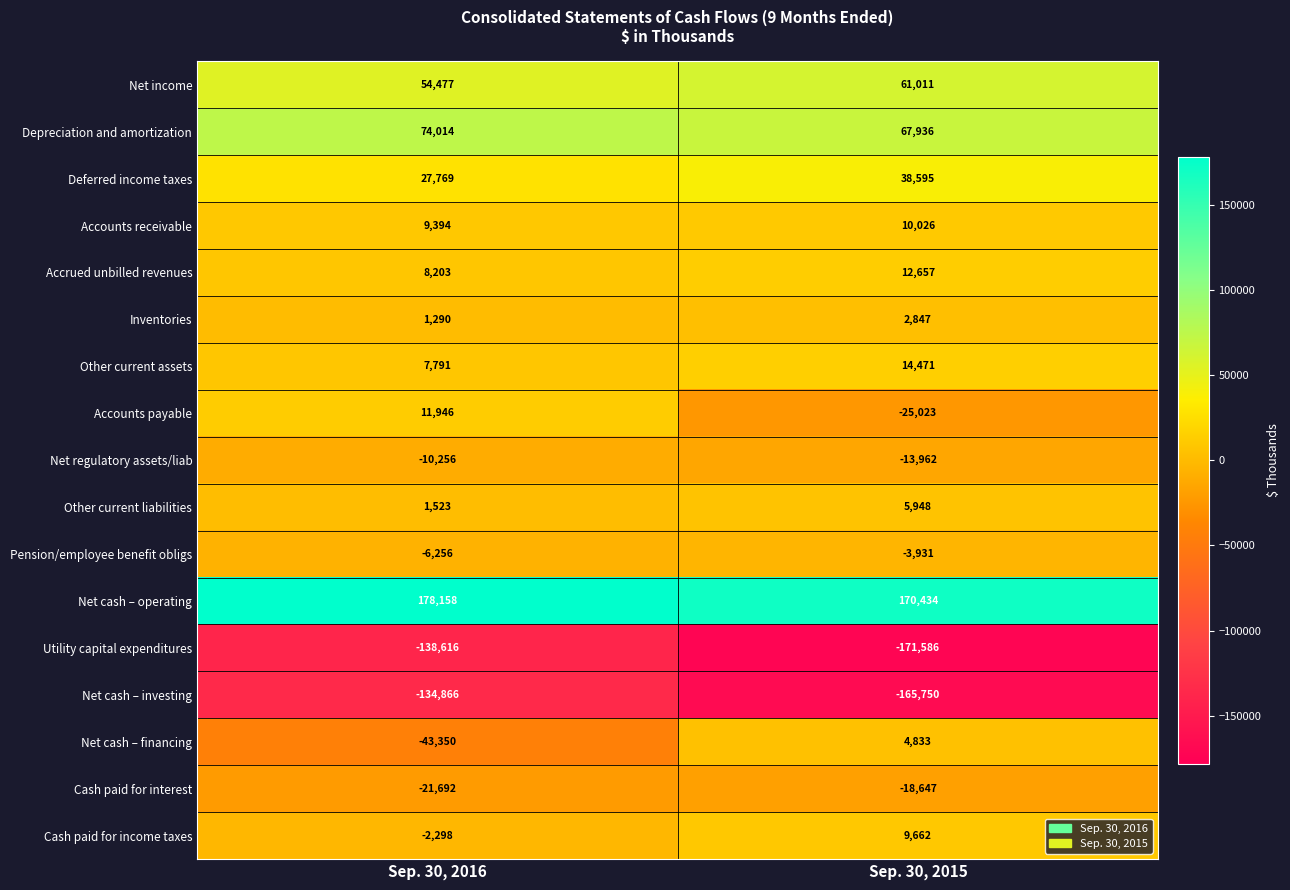

At which label is Net income closest to 57744?

Sep. 30, 2016